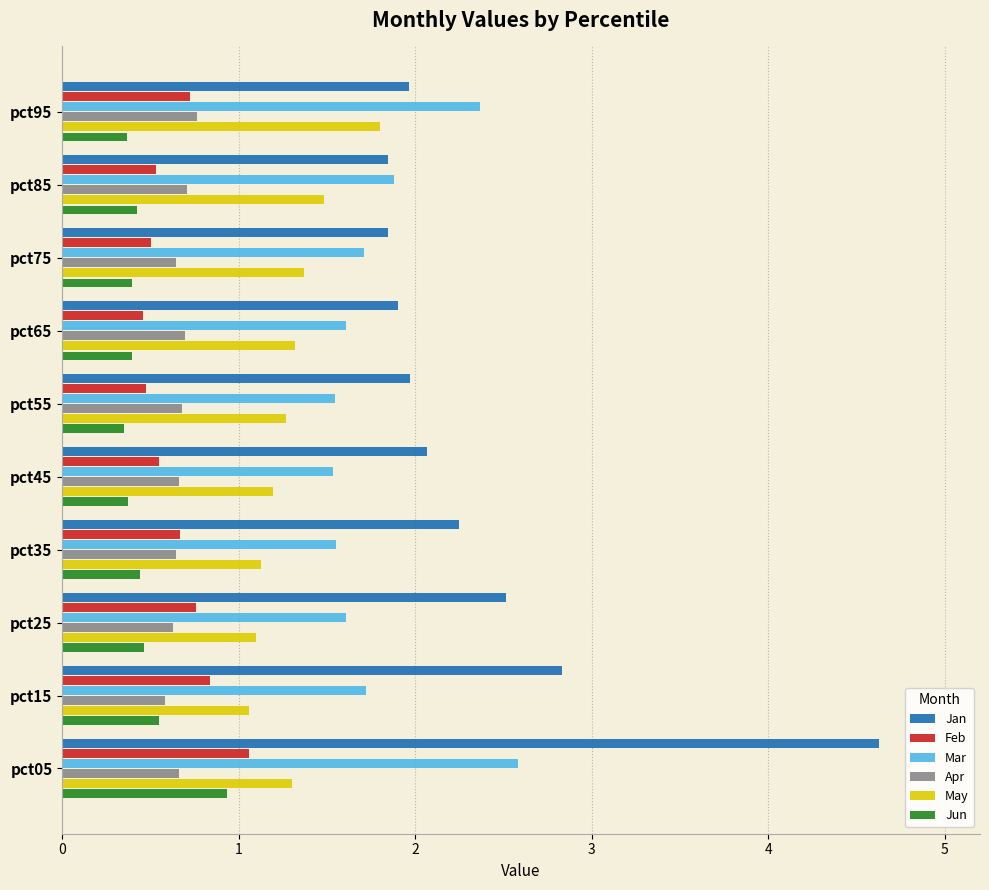

What value does the Feb series have at pct45?

0.6